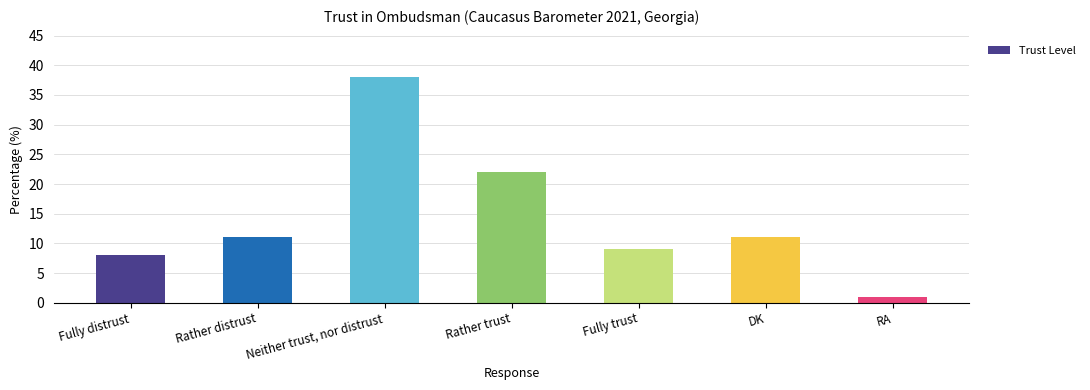

At which category does the chart reach its peak across all series?

Neither trust, nor distrust